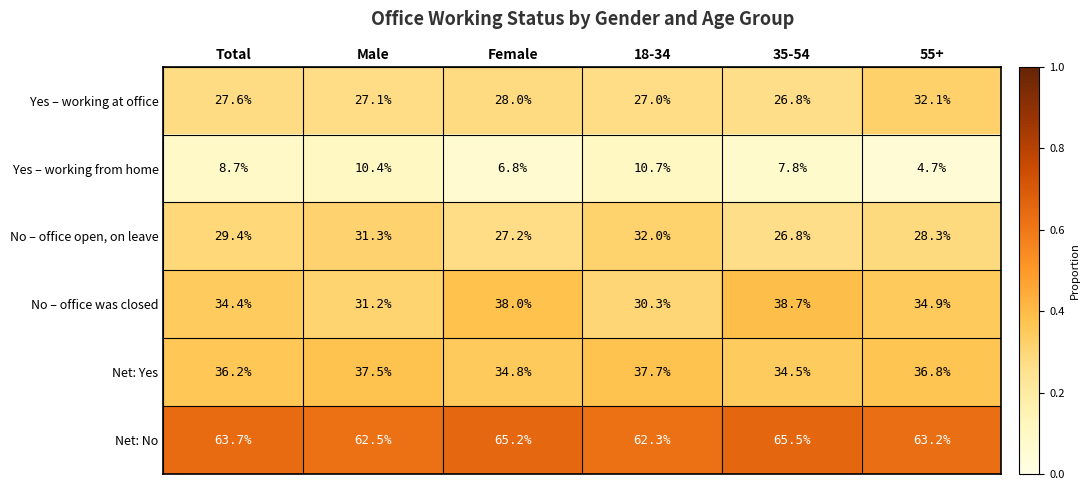

What is the difference between the highest and lowest values at Female?

58.4